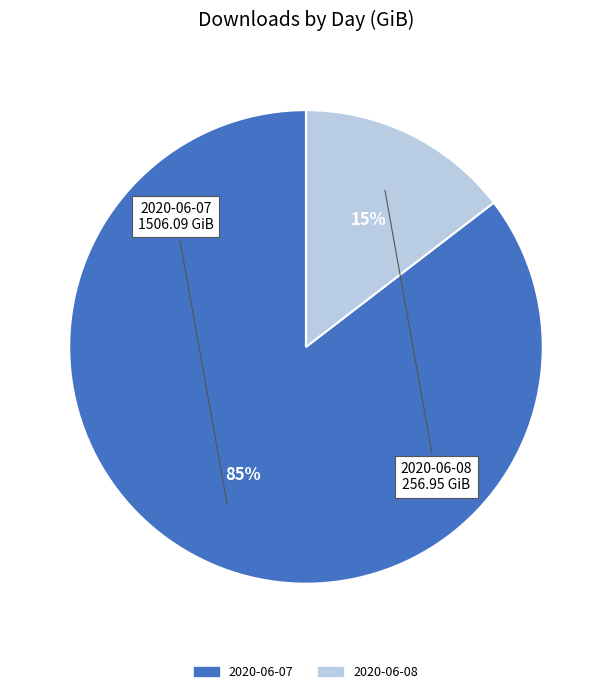

True or false: 2020-06-07 accounts for 93% of the total.

False